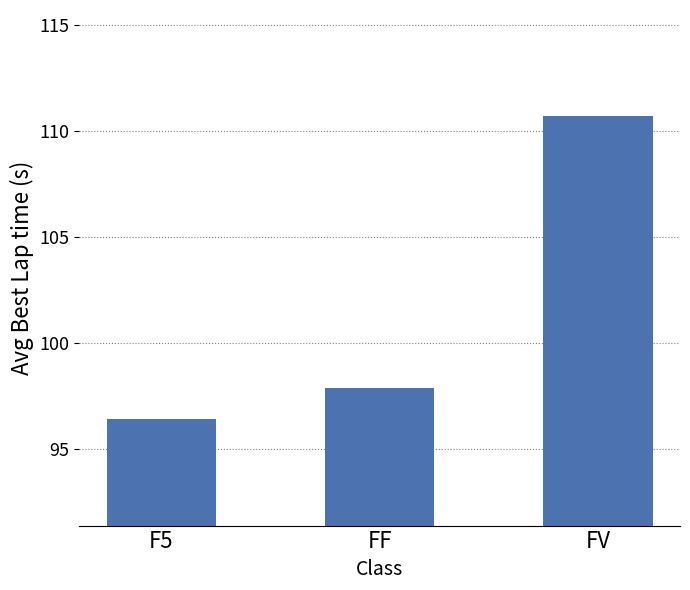

Where is the data nearest to the value 103?

FF